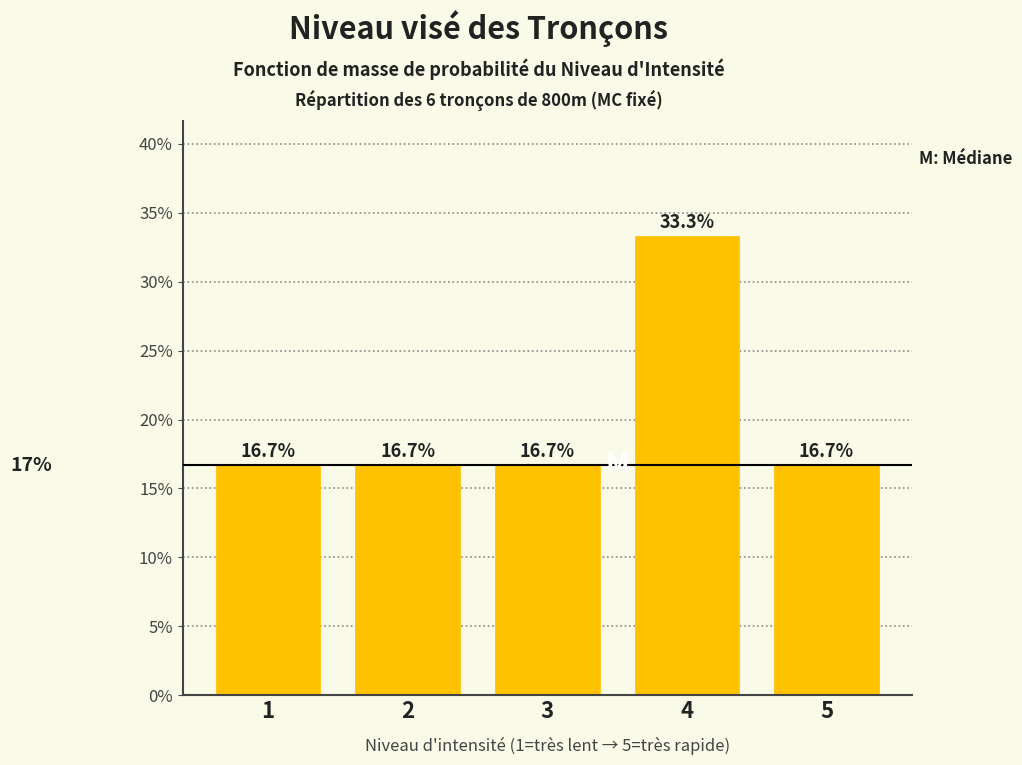

Reading left to right, what are all the values shown in this chart?

1=16.7	2=16.7	3=16.7	4=33.3	5=16.7